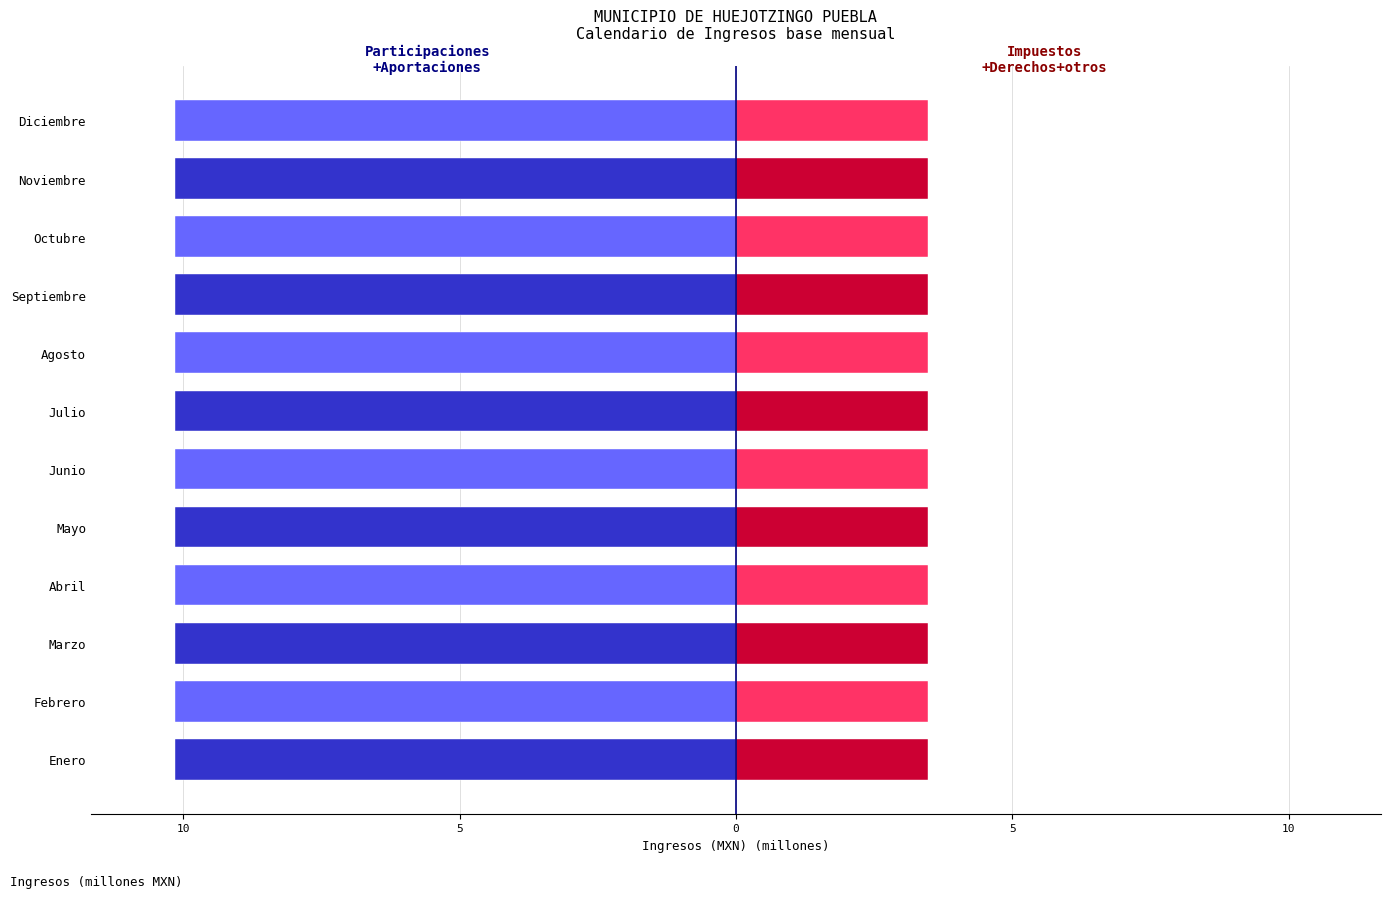

Does the chart contain any negative values?

Yes